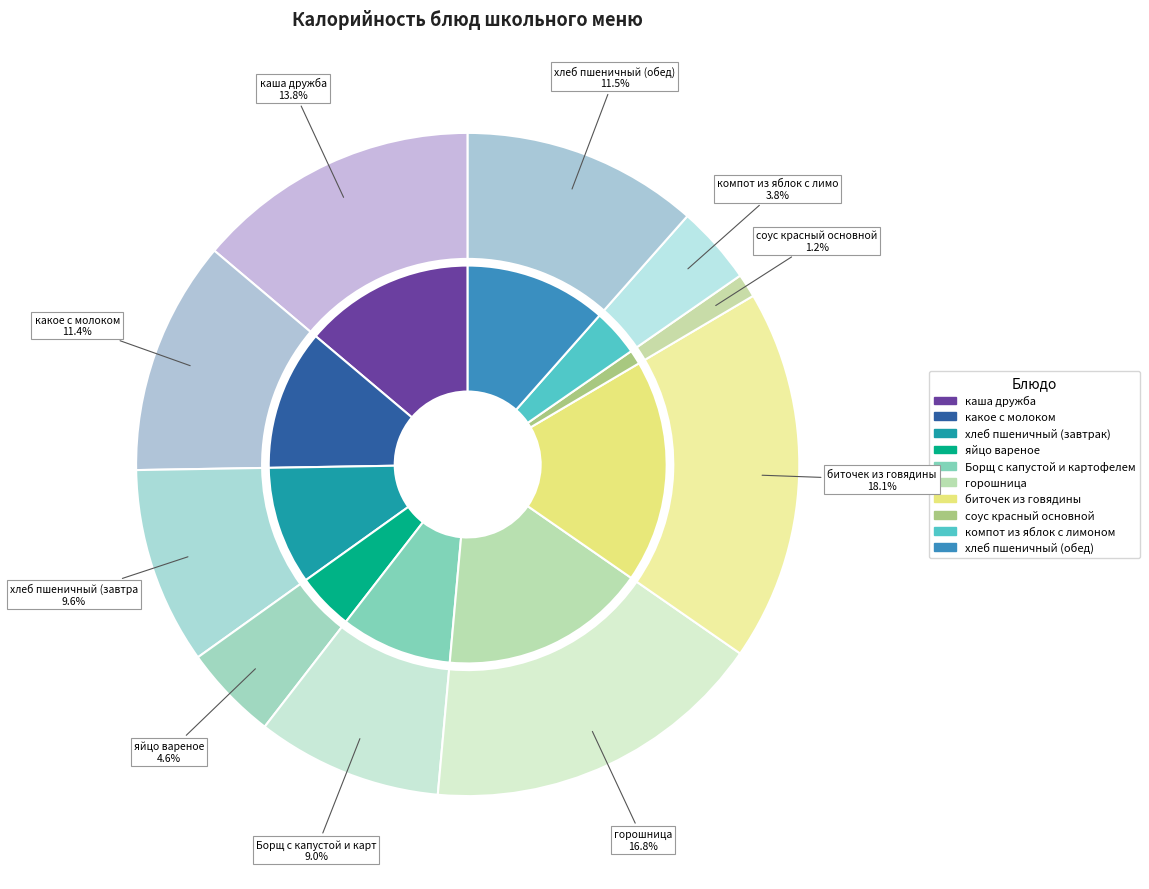

Does горошница account for over 50% of the chart?

No